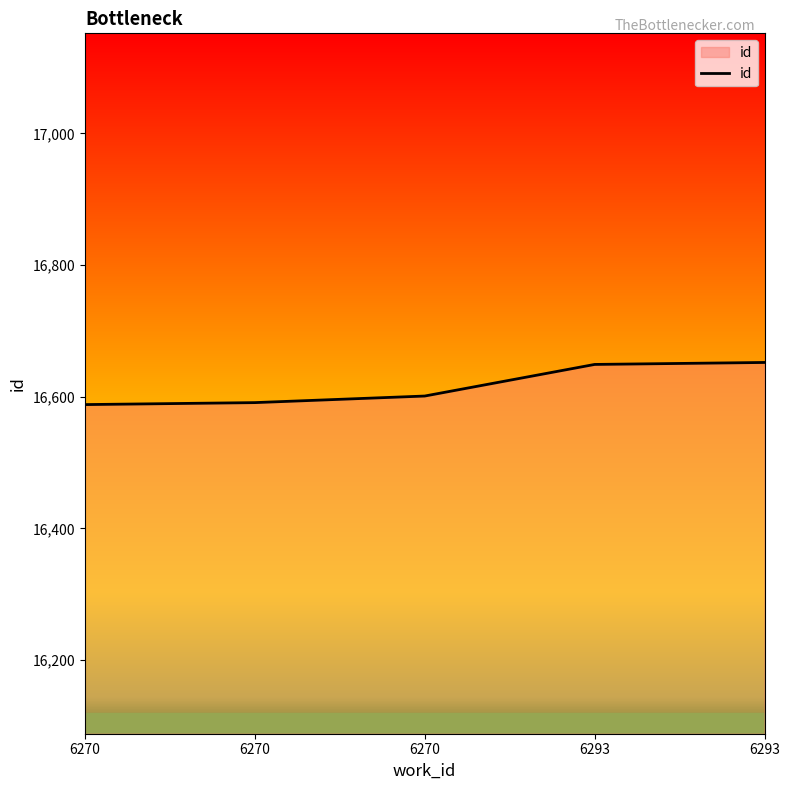

How many distinct data groups are displayed?

1